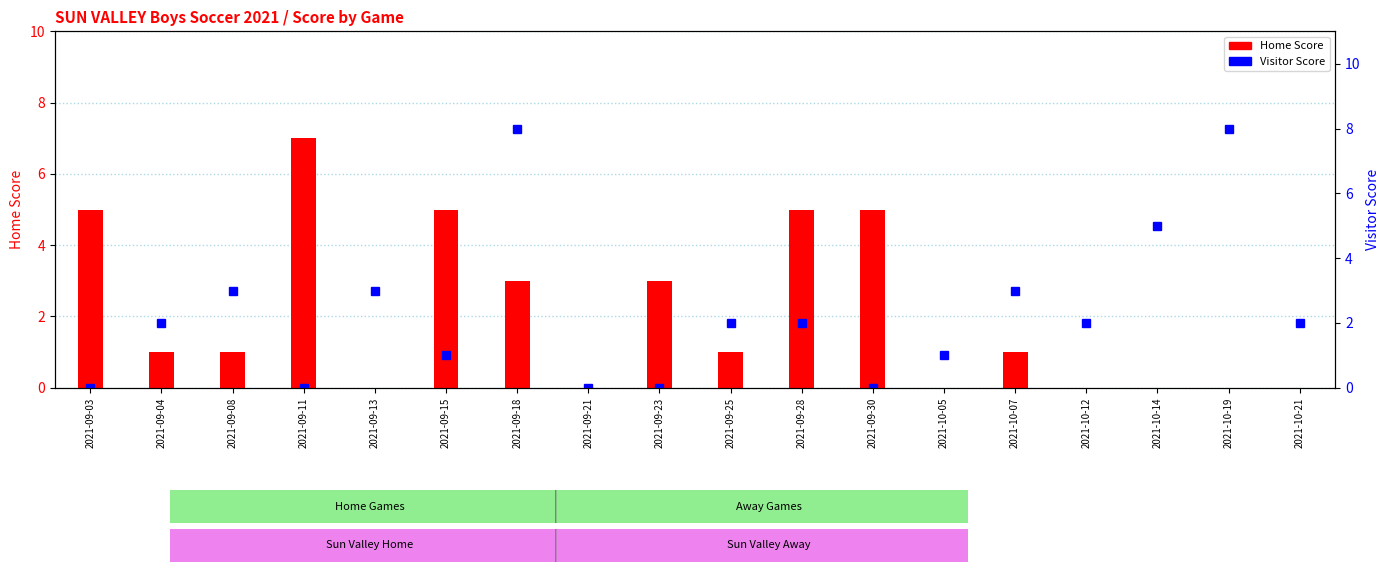

Is the value of Visitor Score at 2021-10-05 greater than the value of Home Score at 2021-09-25?

No